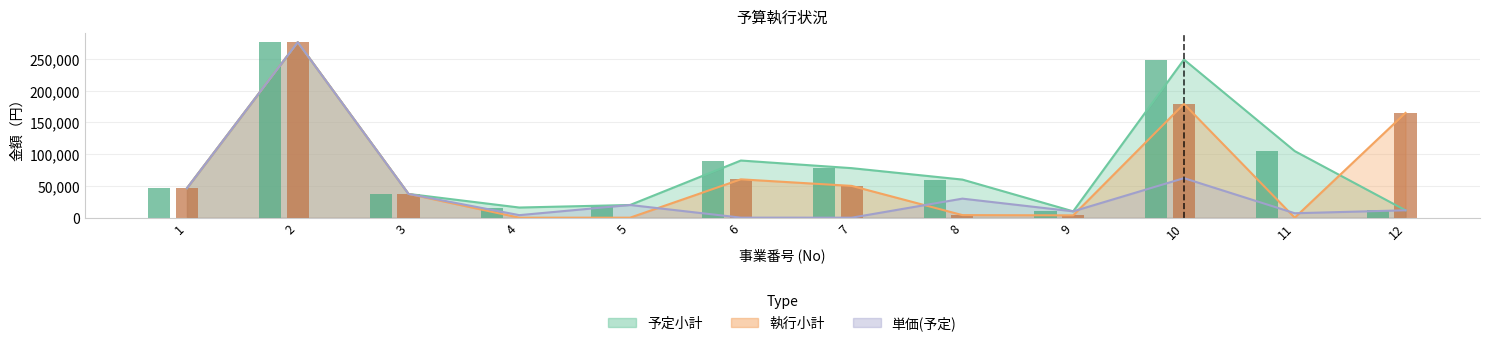

Which series has the largest range (max minus min)?

執行小計